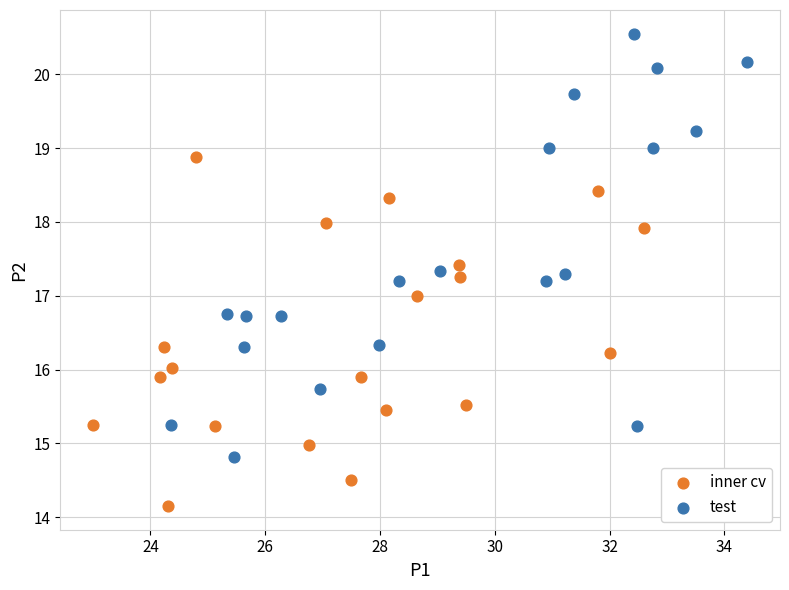

What are all the series names shown in the legend?

inner cv, test